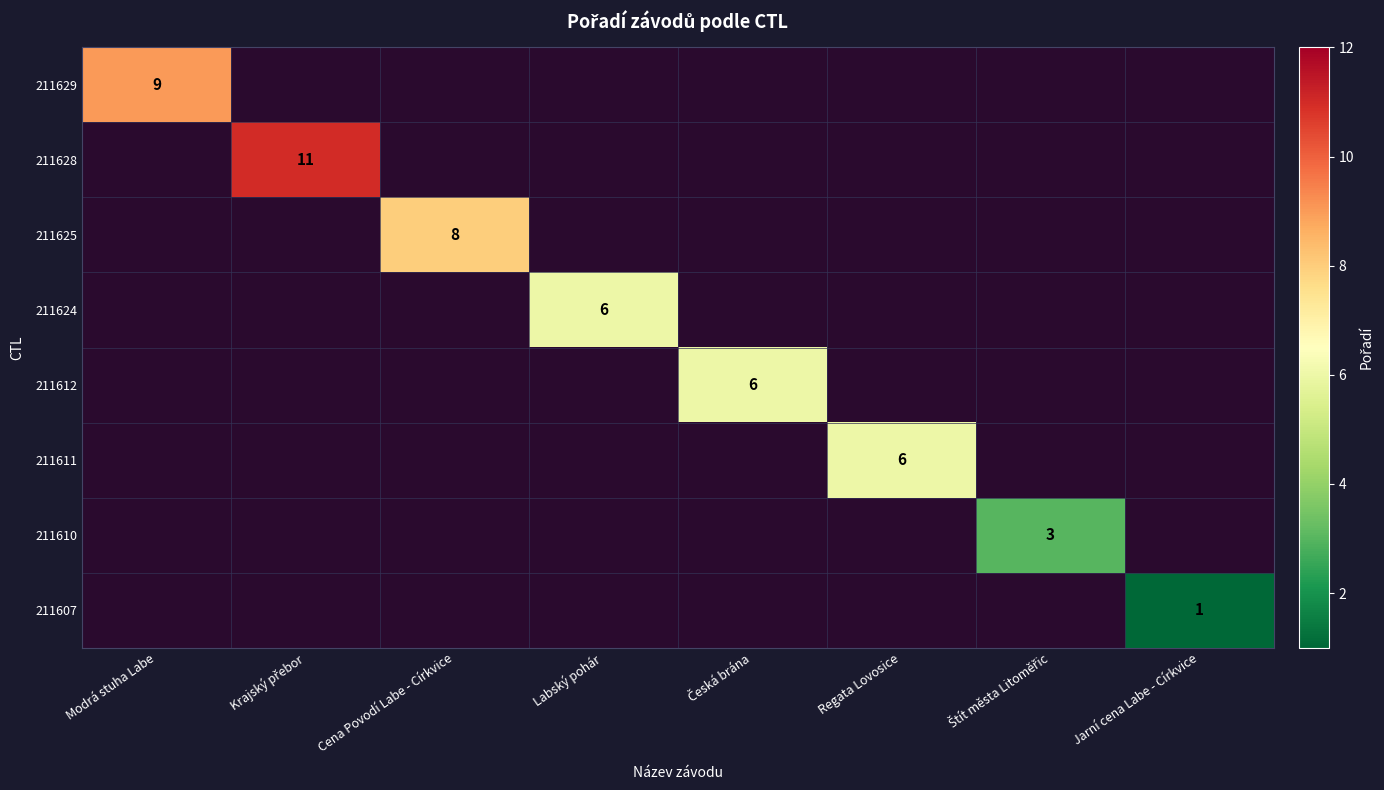

List the labels in order of 211625 value, smallest first.

Modrá stuha Labe, Krajský přebor, Cena Povodí Labe - Církvice, Labský pohár, Česká brána, Regata Lovosice, Štít města Litoměřic, Jarní cena Labe - Církvice